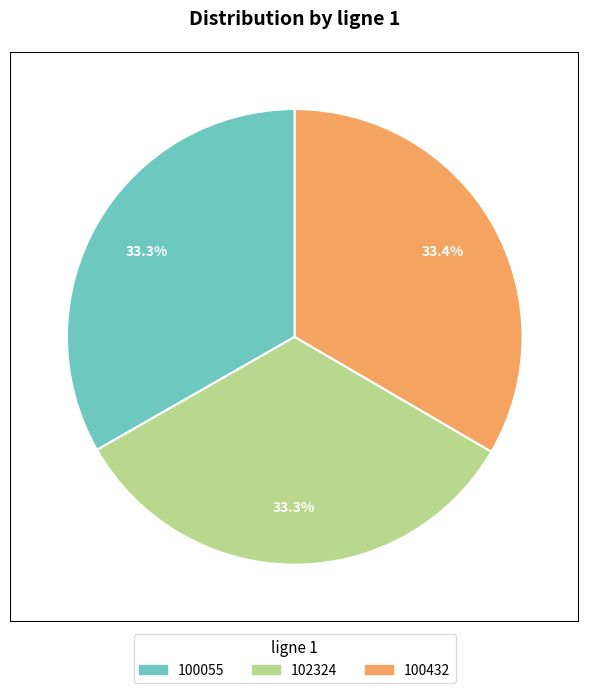

Count the number of slices in the pie.

3